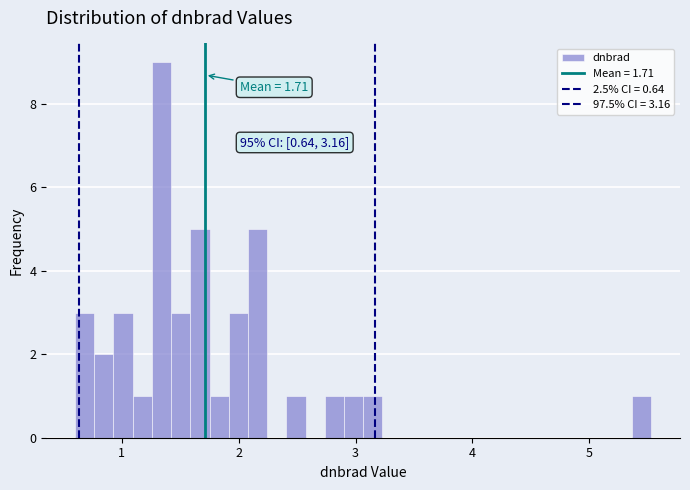

Read against the x-axis, roughly where is the centre of the tallest bar?

1.3